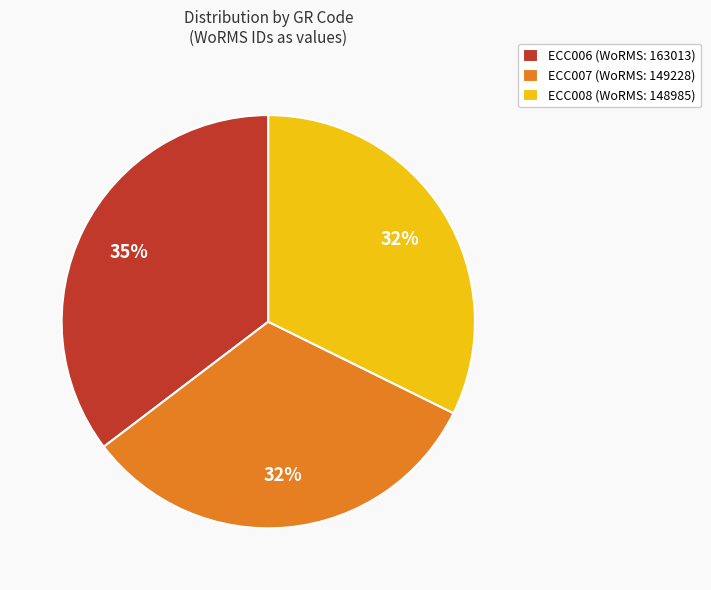

True or false: ECC008 accounts for 23% of the total.

False